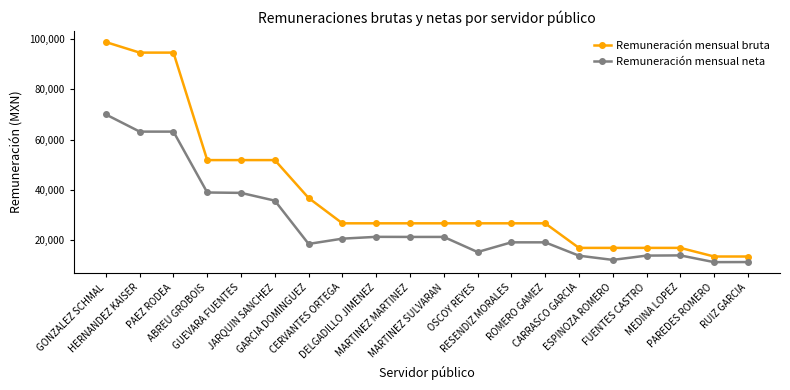

Which series has the widest spread of values?

Remuneración mensual bruta